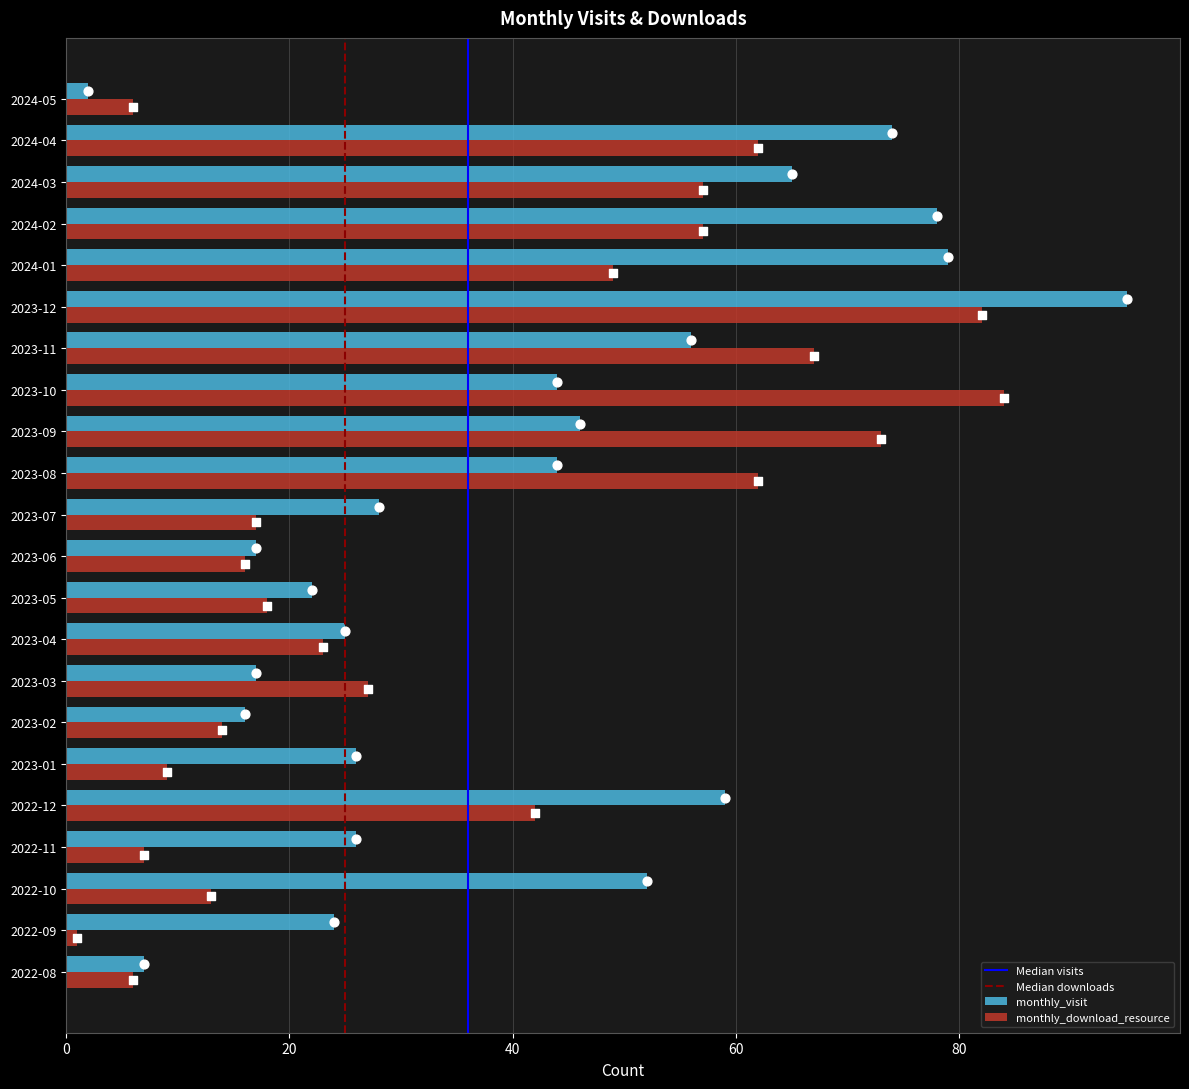

At how many categories does at least one series exceed 80?

2